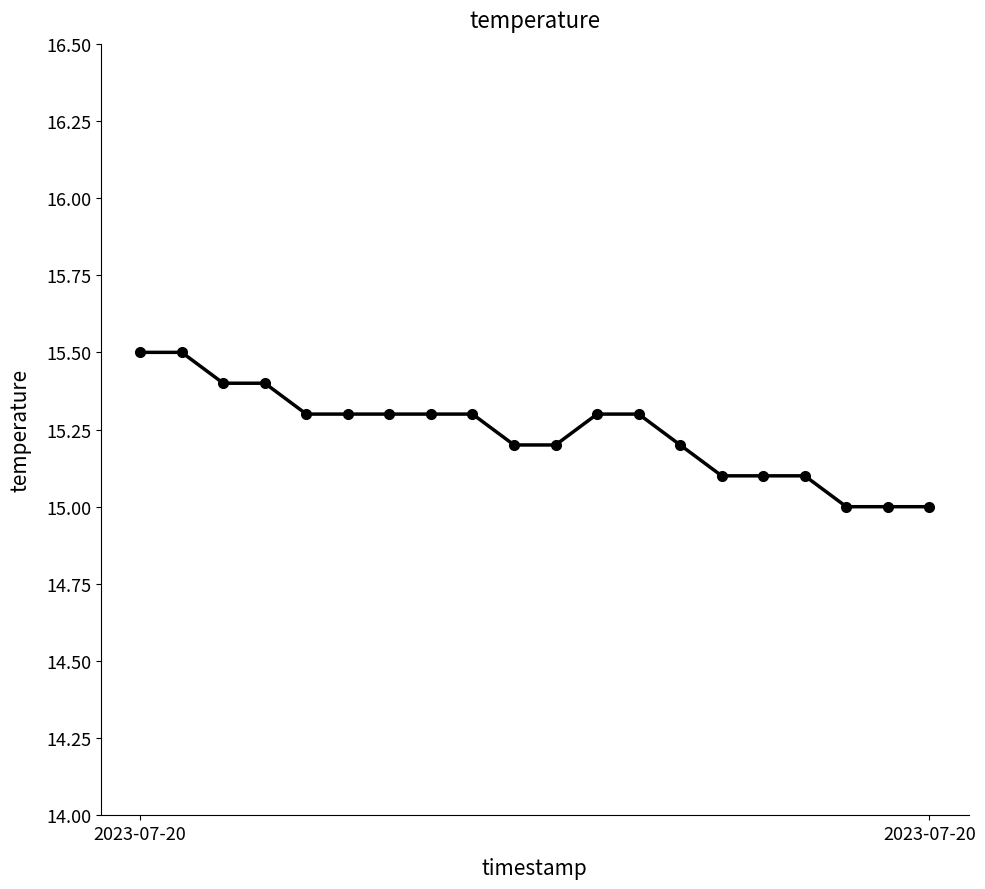

What is the value of the 18th point from the left?

15.0